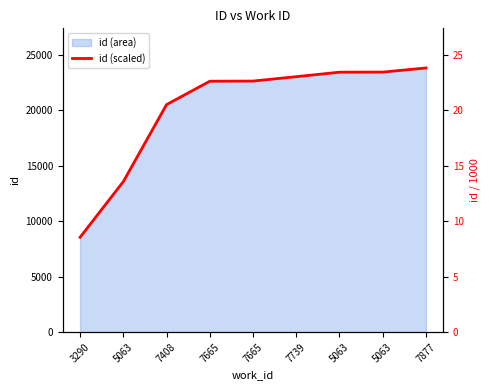

What is the label of the 5th point from the right?

7665